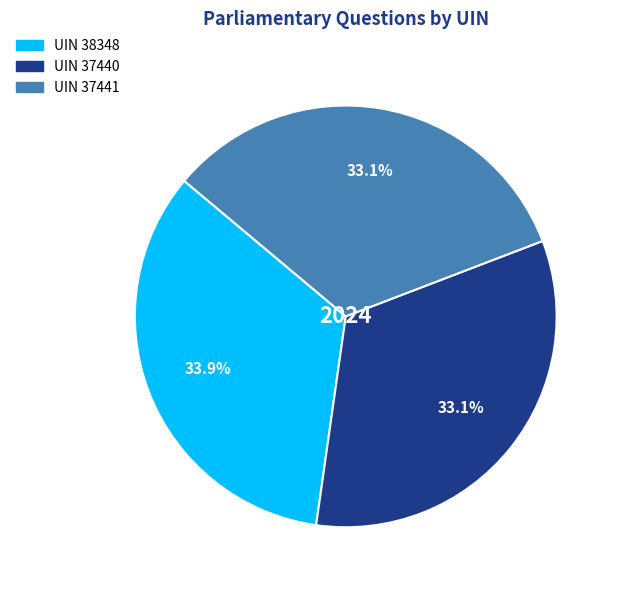

To the nearest percent, what portion does UIN 38348 represent?

34%